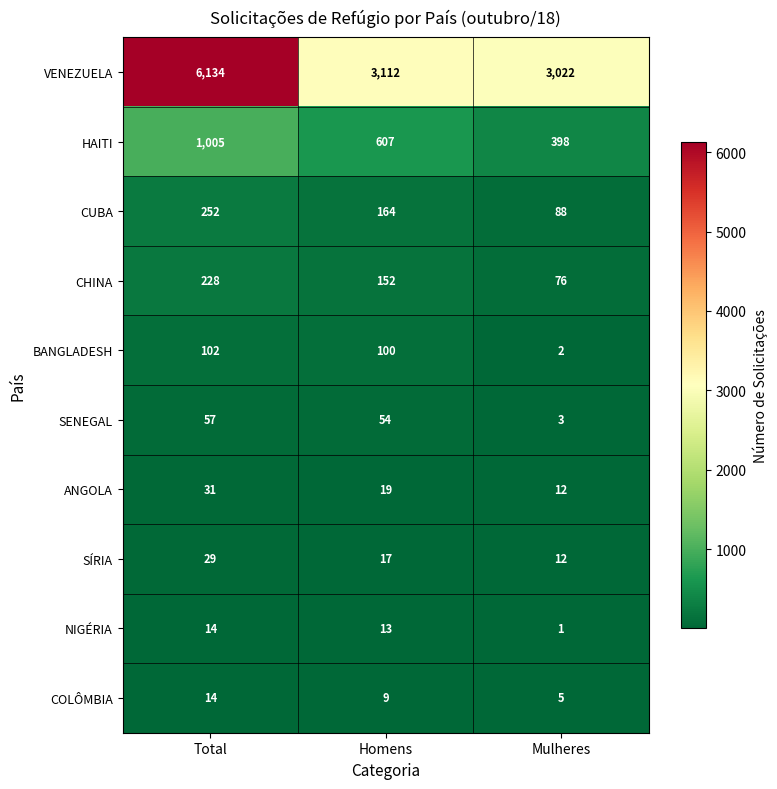

What is the smallest value displayed?

1